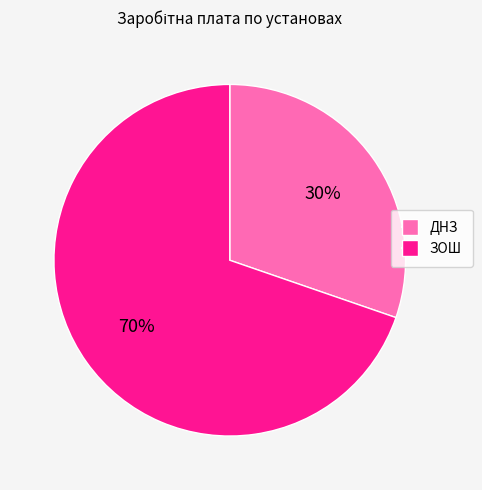

Count the number of slices in the pie.

2